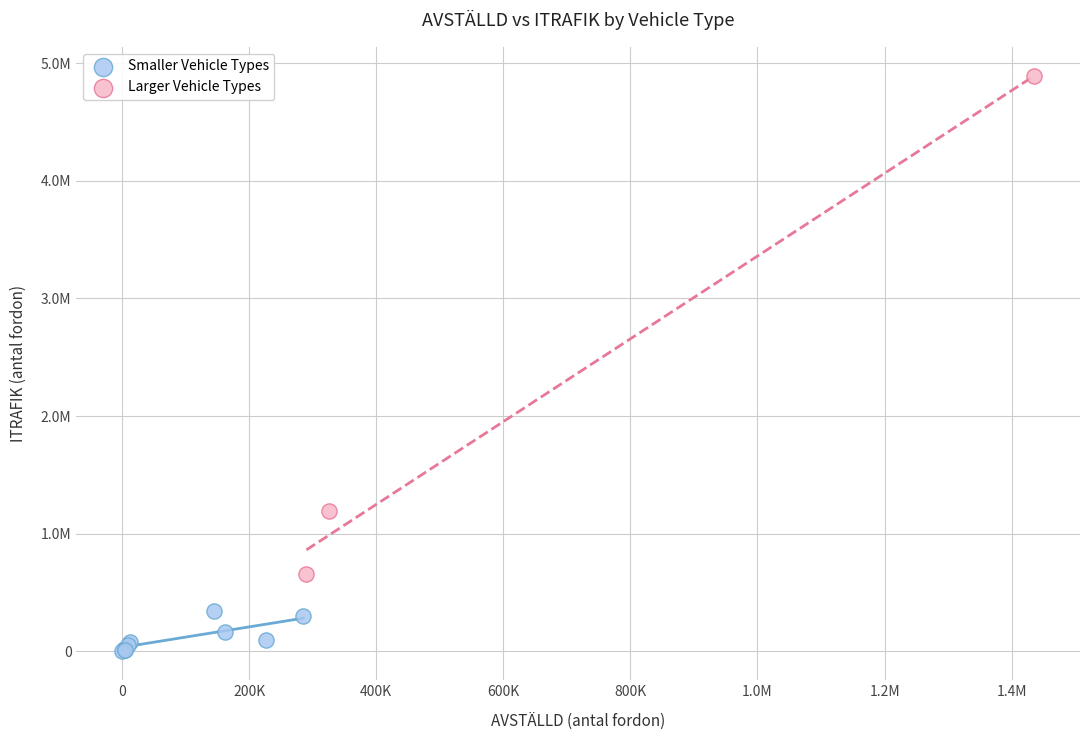

What are all the series names shown in the legend?

Smaller Vehicle Types, Larger Vehicle Types